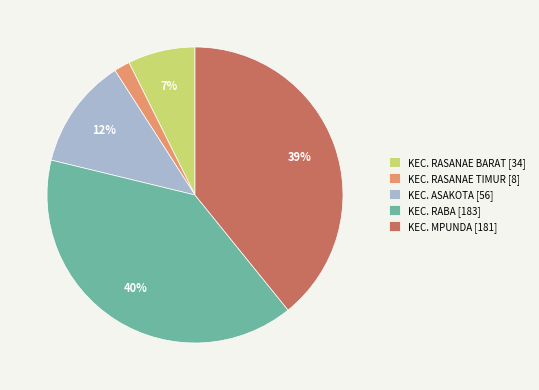

True or false: KEC. RASANAE TIMUR [8] accounts for 2% of the total.

True